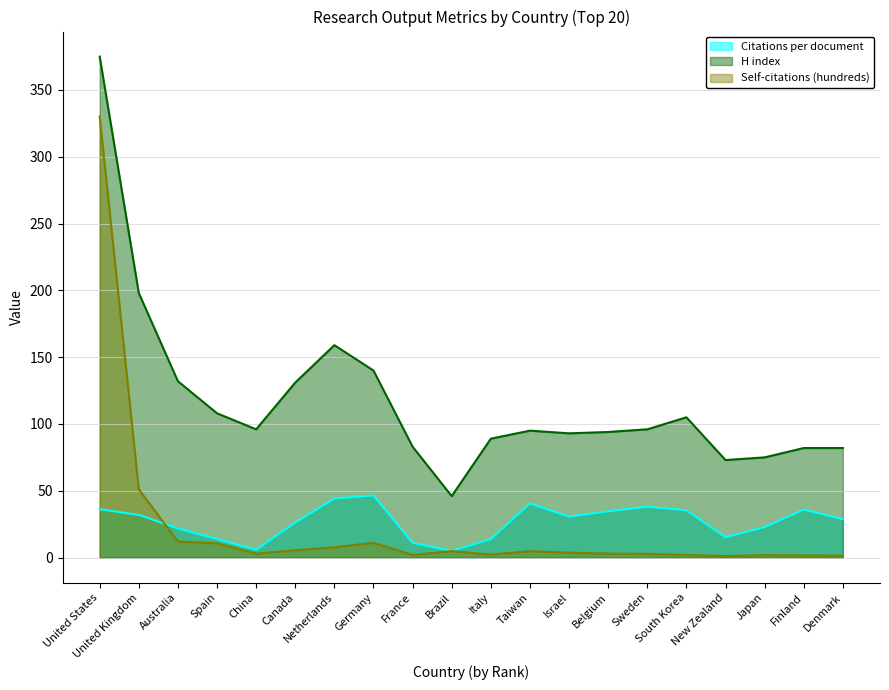

Rank the categories by H index value from highest to lowest.

United States, United Kingdom, Netherlands, Germany, Australia, Canada, Spain, South Korea, China, Sweden, Taiwan, Belgium, Israel, Italy, France, Finland, Denmark, Japan, New Zealand, Brazil